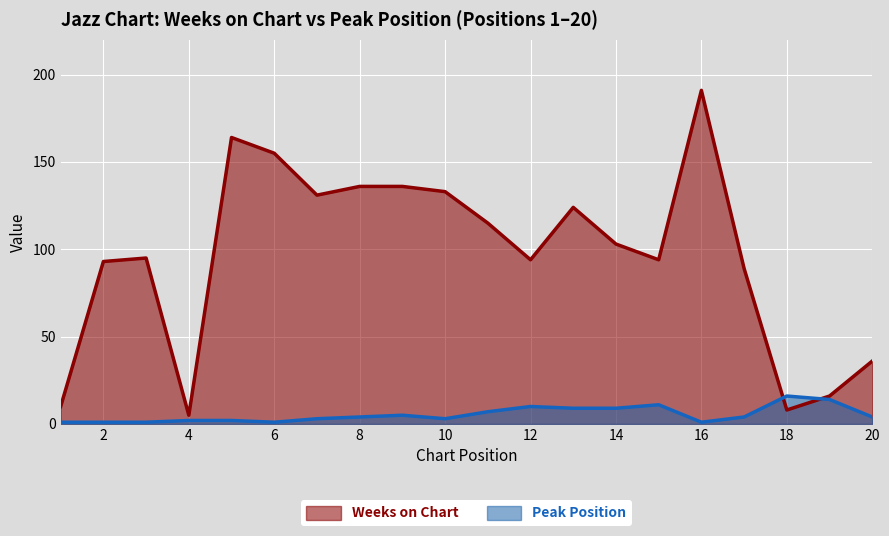

What are all the series names shown in the legend?

Weeks on Chart, Peak Position